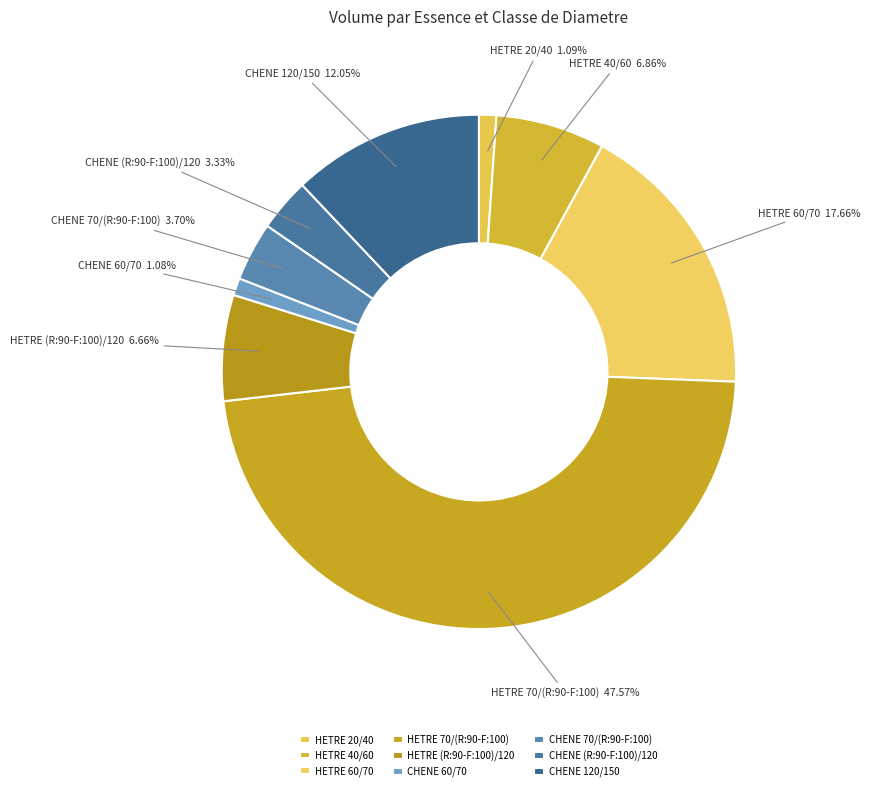

Is the sum of CHENE (R:90-F:100)/120 and CHENE 120/150 greater than half?

No